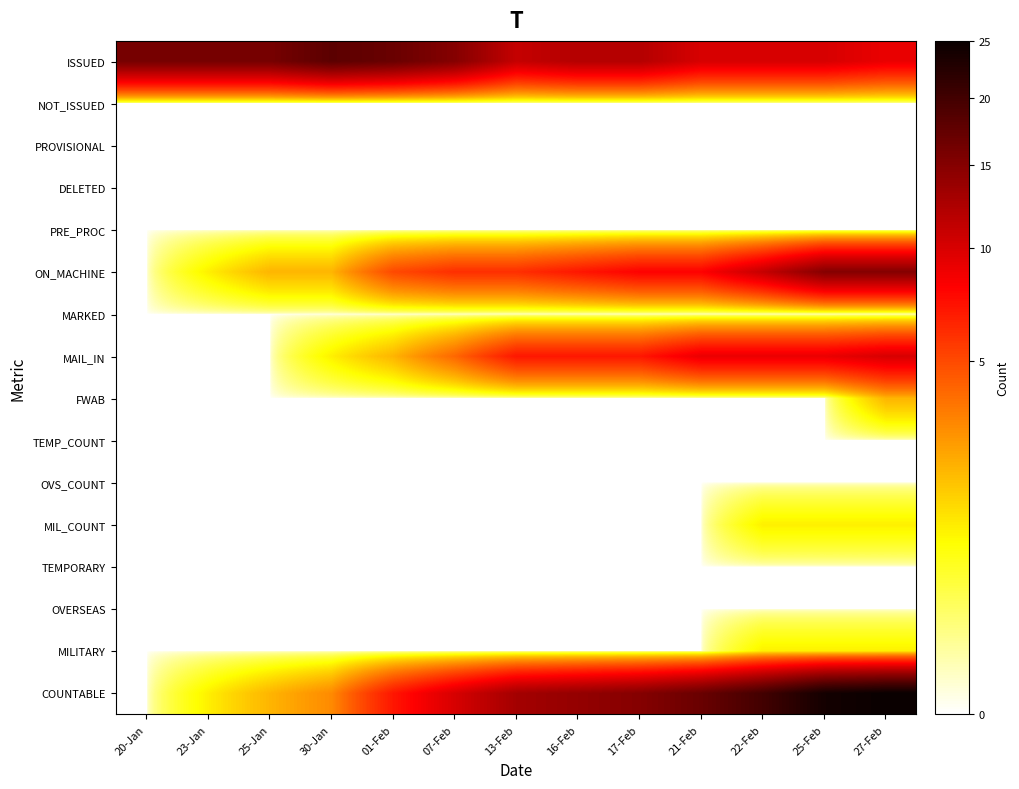

Which category has the highest value across all series?

27-Feb